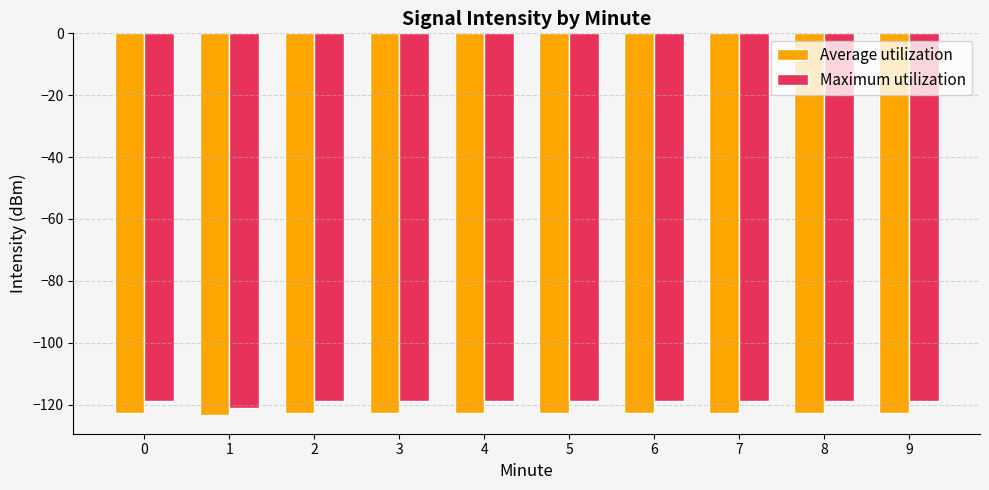

Is it true that Average utilization equals -122.6 at 3?

True